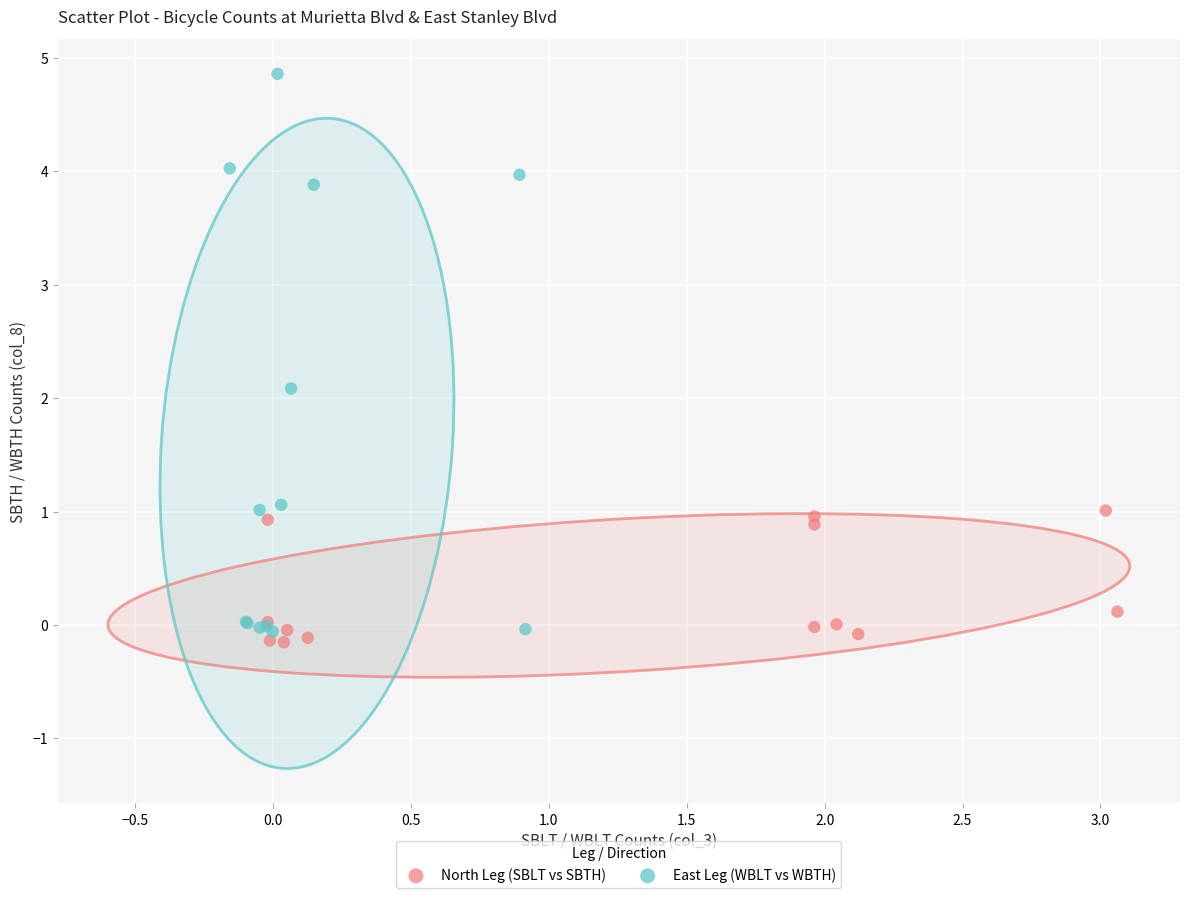

Which series contains the lowest Y value?

North Leg (SBLT vs SBTH)